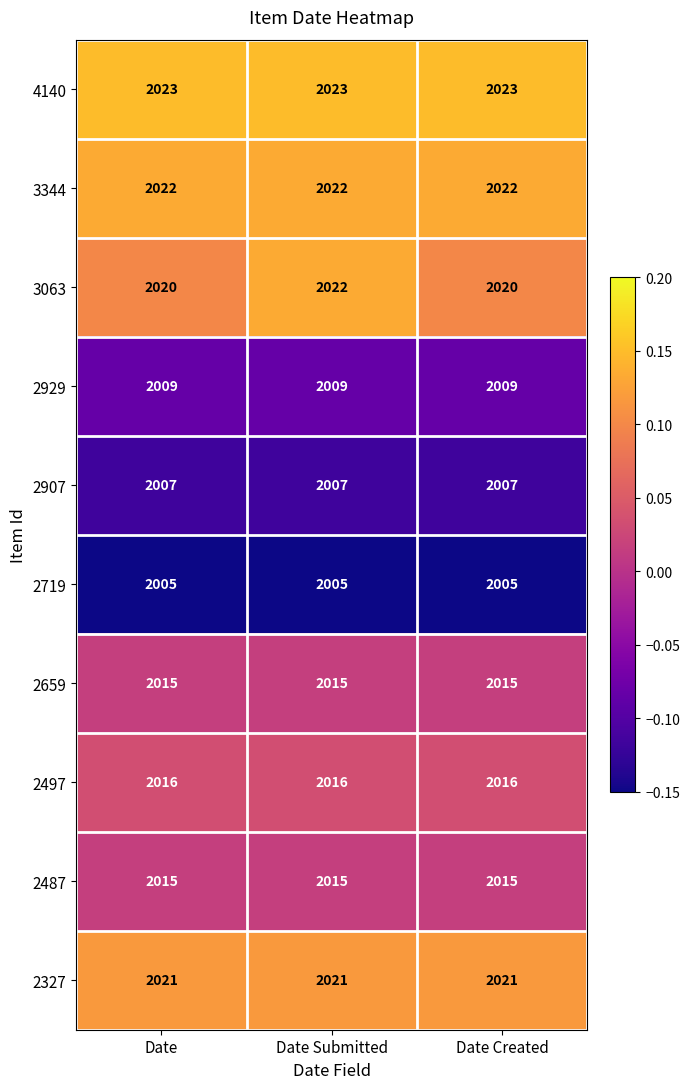

Is it true that 2907 equals 2007 at Date Created?

True